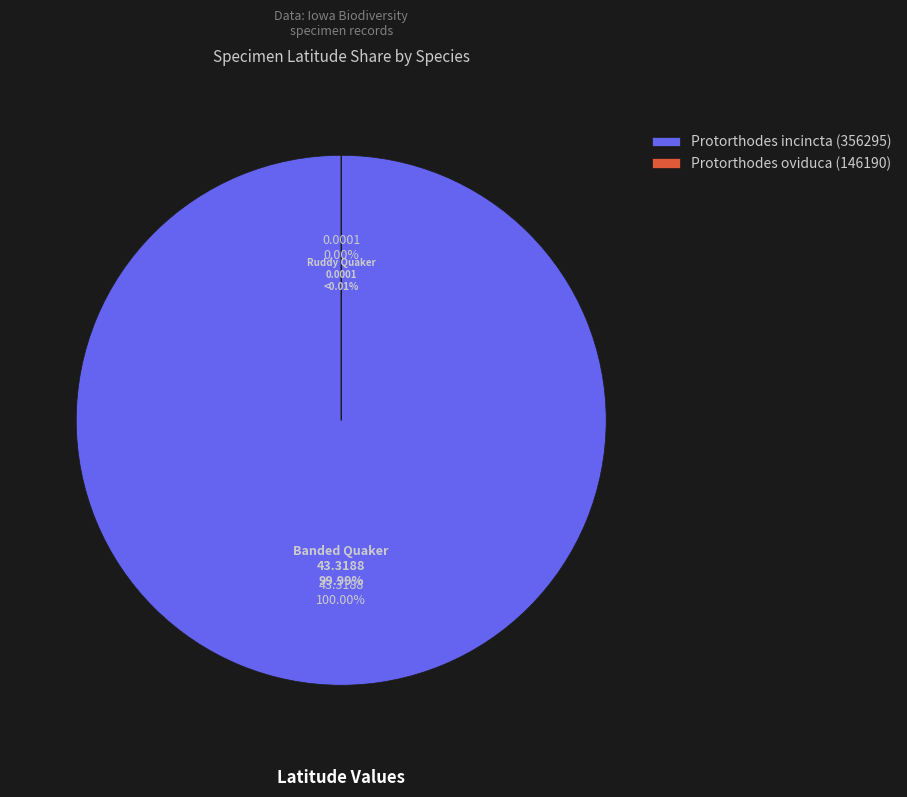

To the nearest percent, what portion does Protorthodes incincta (356295) represent?

100%